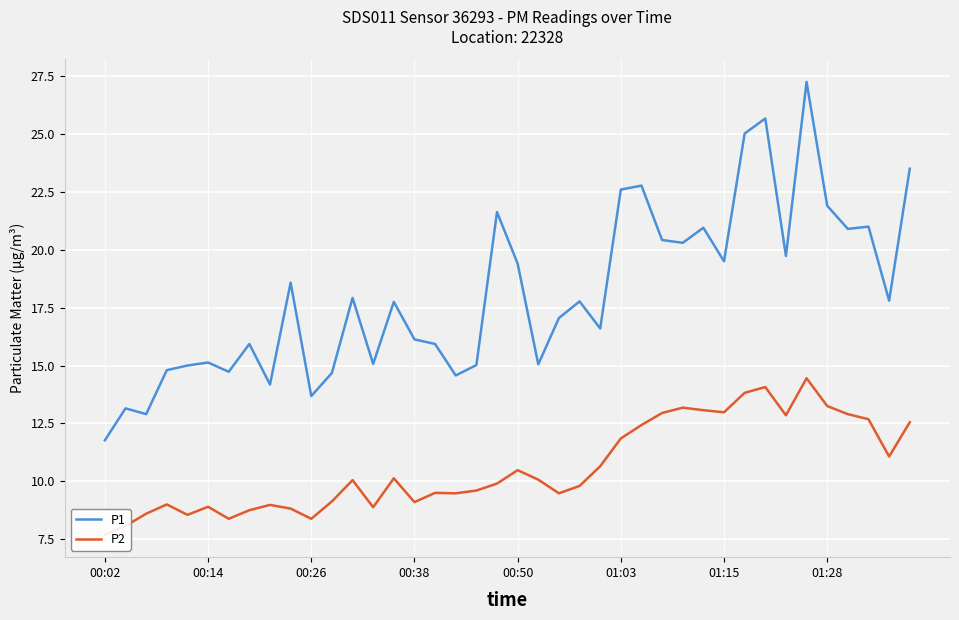

The P1 series shows 19.5 at 01:15. True or false?

True